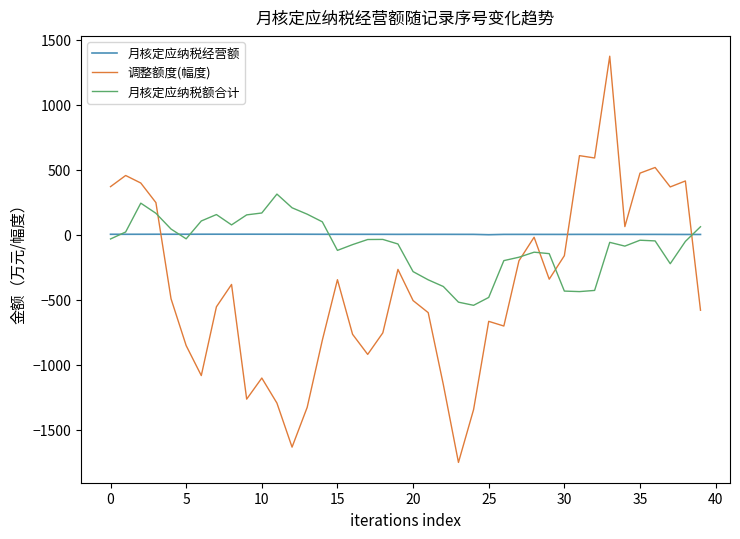

Which series has the widest spread of values?

调整额度(幅度)